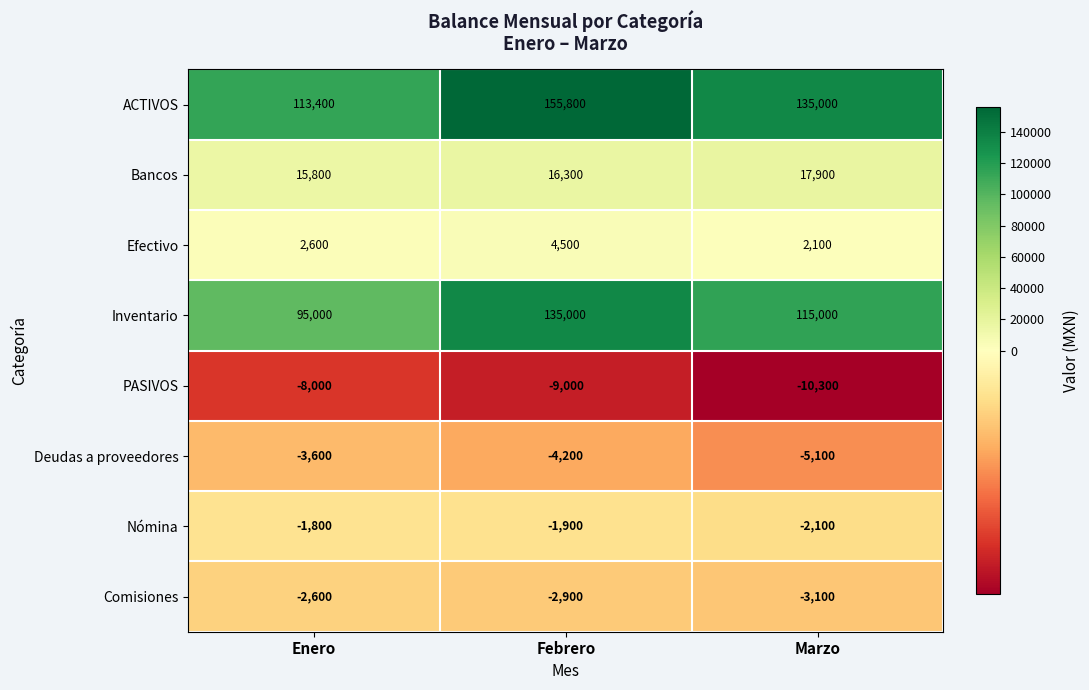

Rank the series by their maximum value, from highest to lowest.

ACTIVOS, Inventario, Bancos, Efectivo, Nómina, Comisiones, Deudas a proveedores, PASIVOS